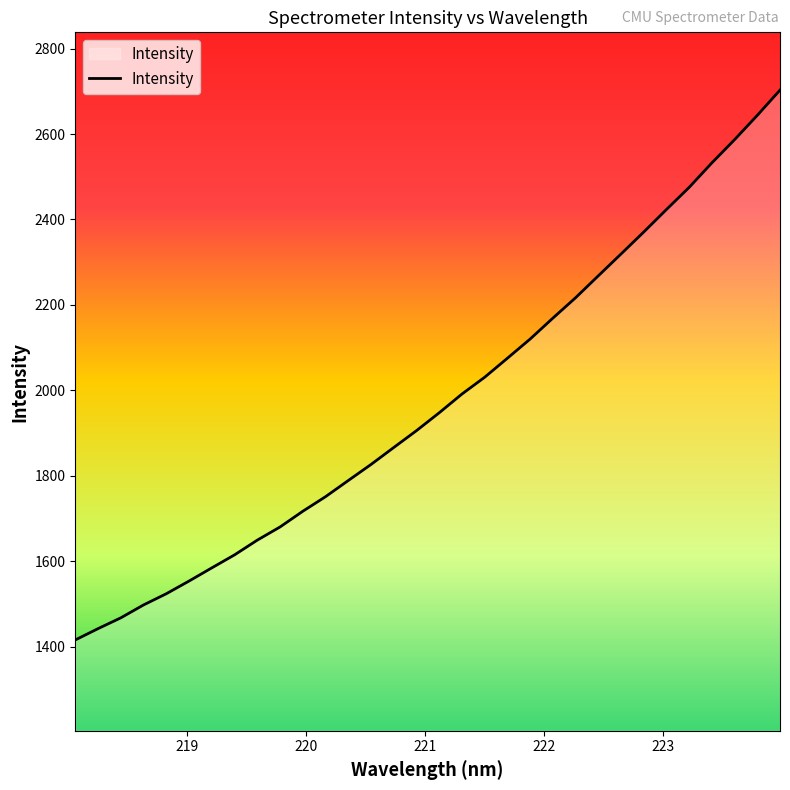

What is the smallest value displayed?

1416.4